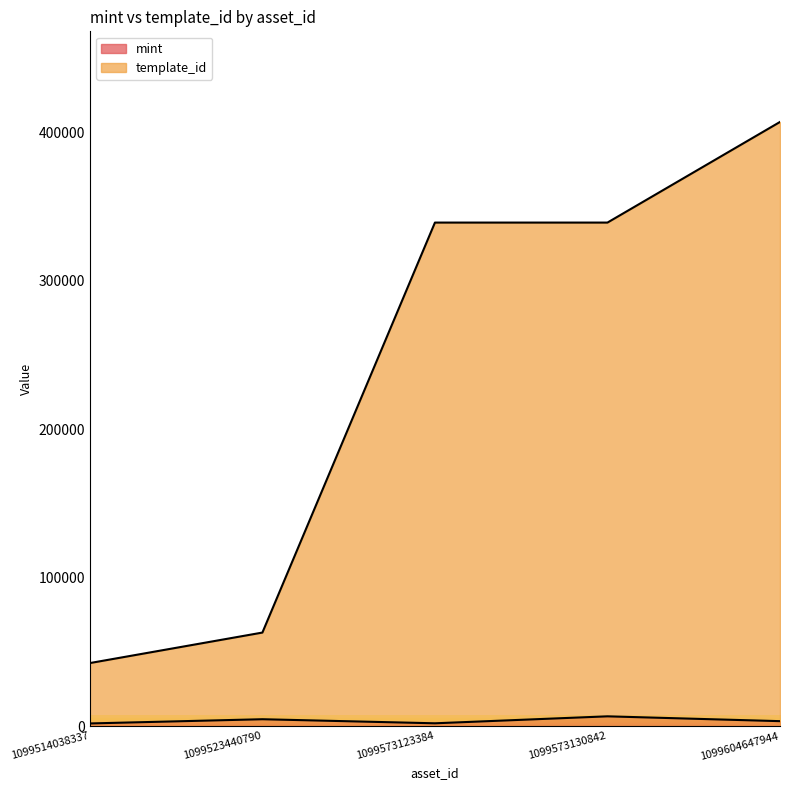

True or false: template_id and mint intersect in this chart.

False